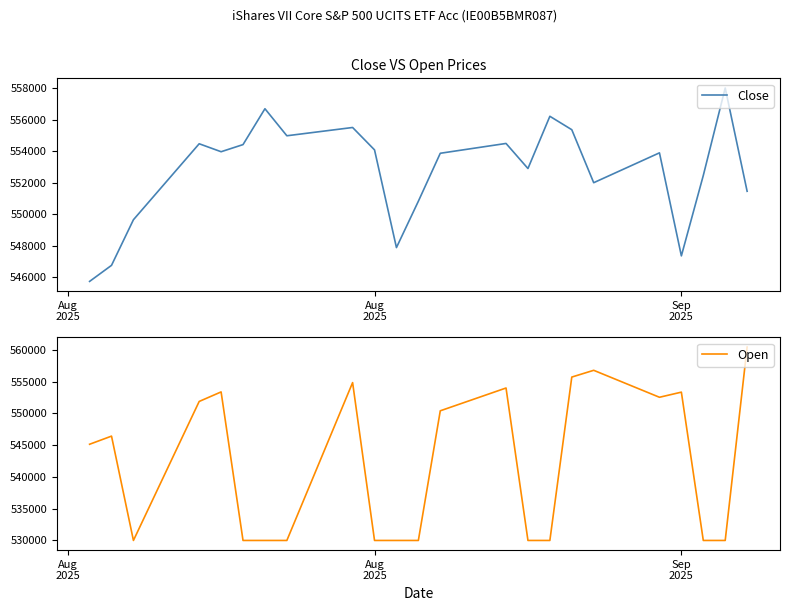

True or false: Open and Close cross at least once.

True